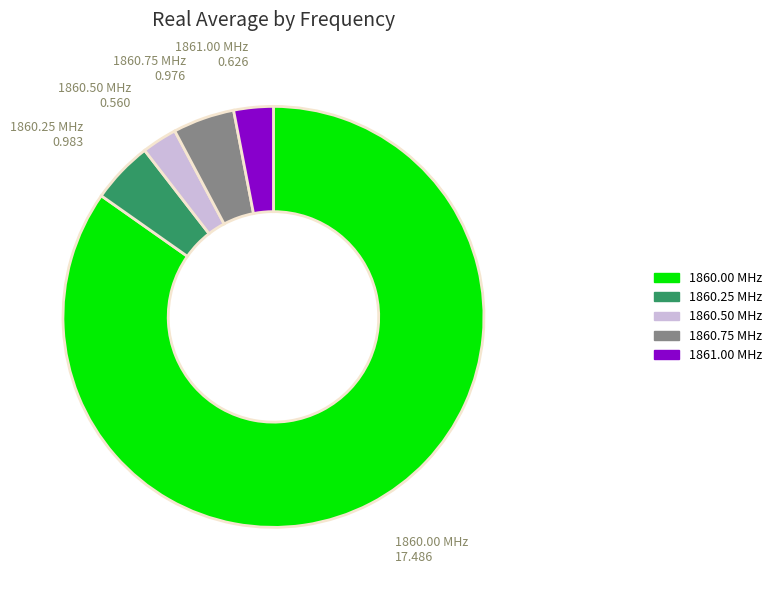

Count the number of slices in the pie.

5